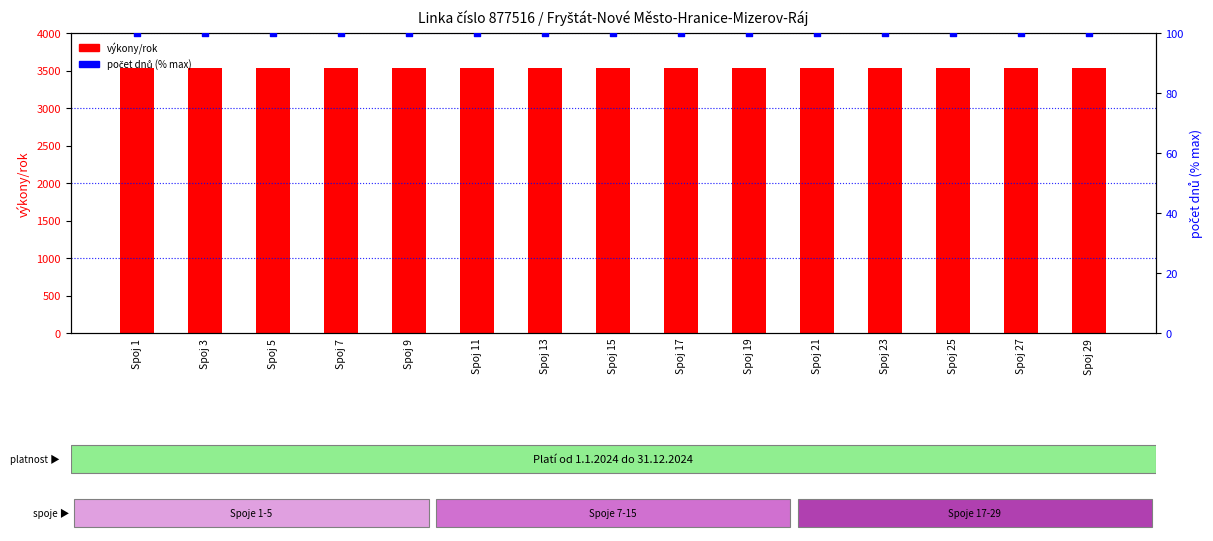

At which category is the sum across all series the highest?

Spoj 1